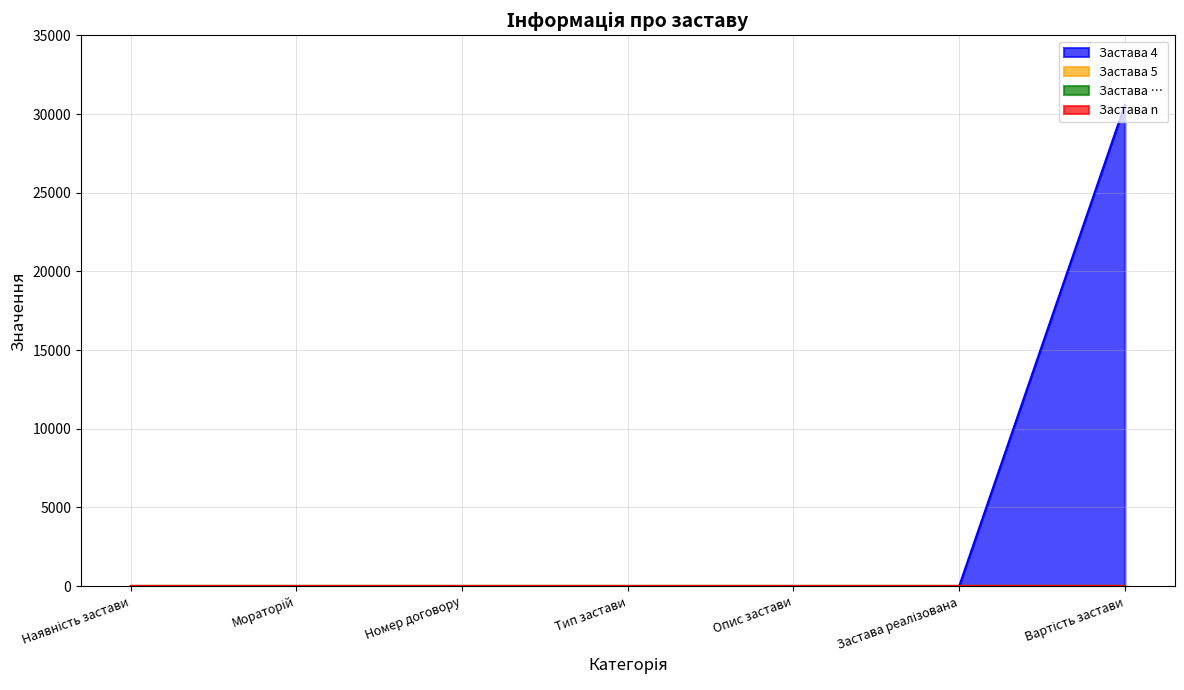

Rank the series by their maximum value, from highest to lowest.

Застава 4, Застава 5, Застава …, Застава n